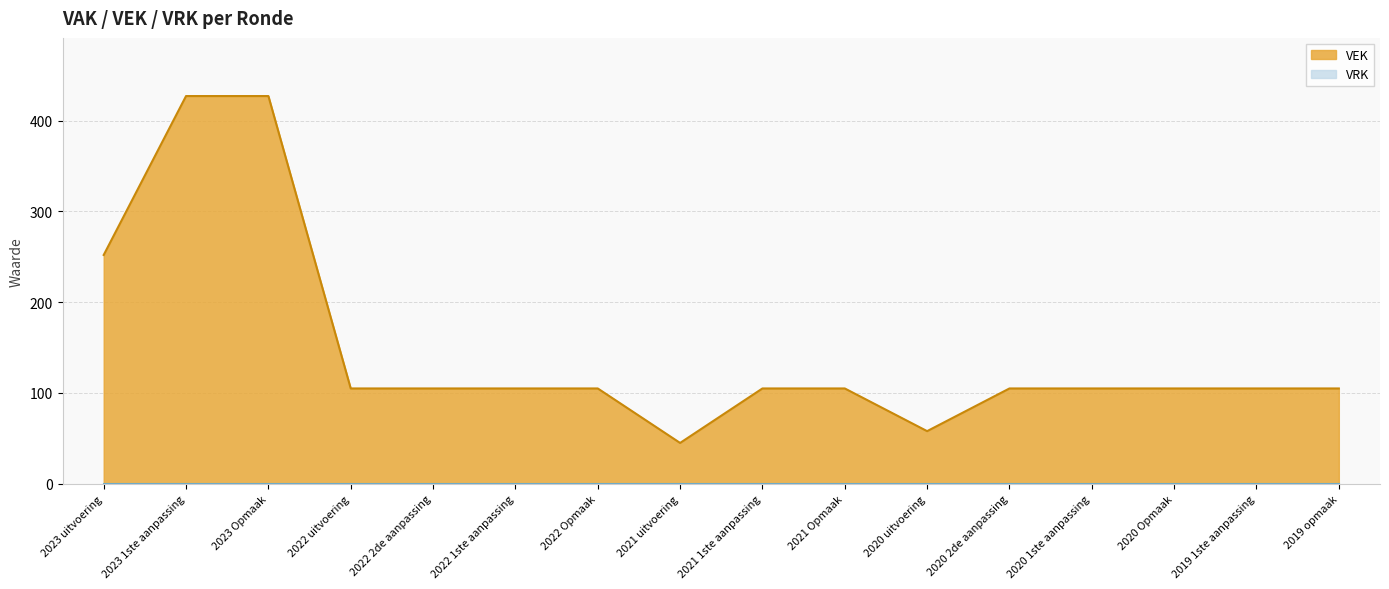

Where does the data first go above 105?

2023 uitvoering